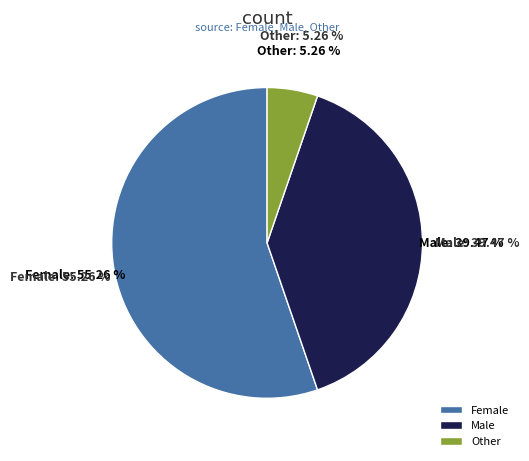

What percentage is NOT represented by Female?

44.7%